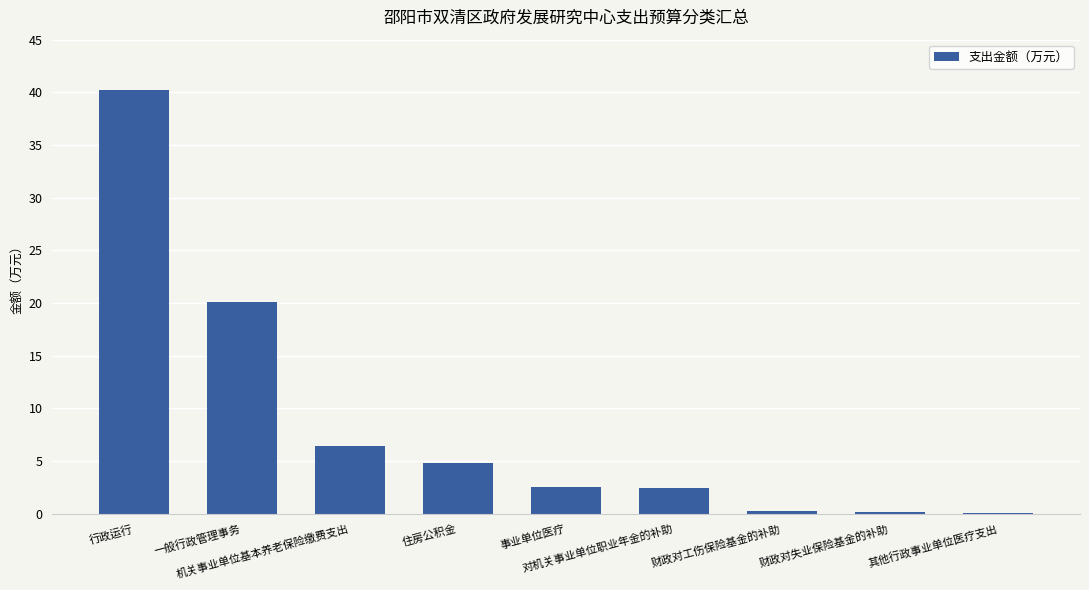

At which category does the chart reach its peak across all series?

行政运行